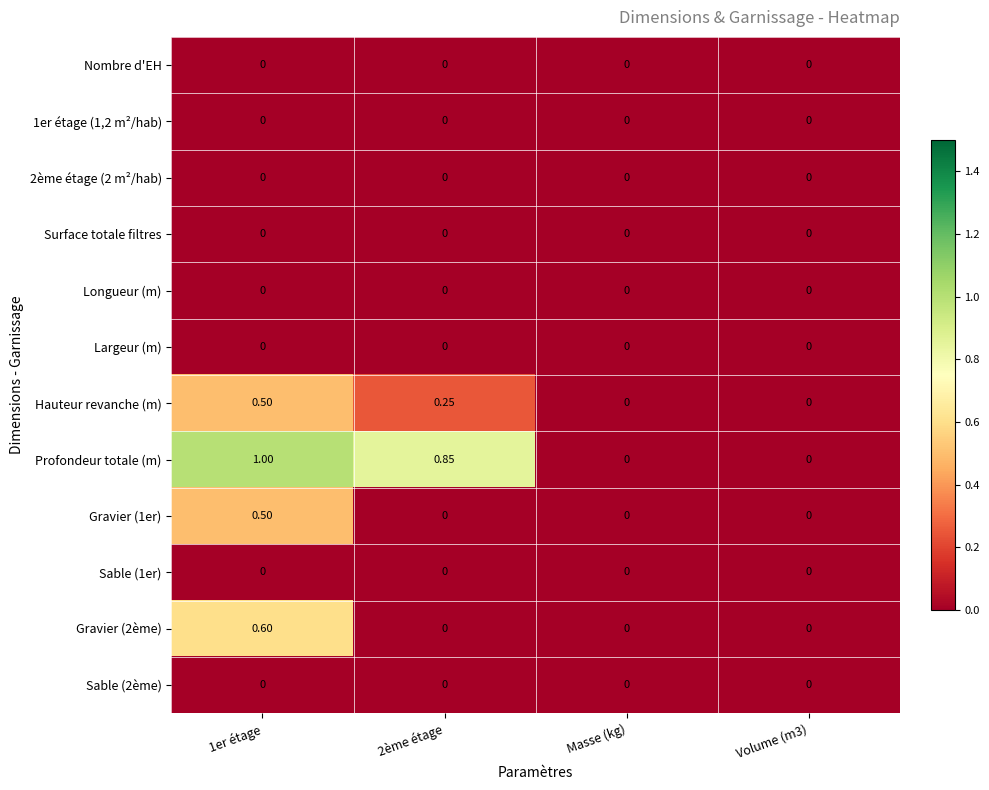

Between 2ème étage and Volume (m3), which series saw the biggest shift?

Profondeur totale (m)